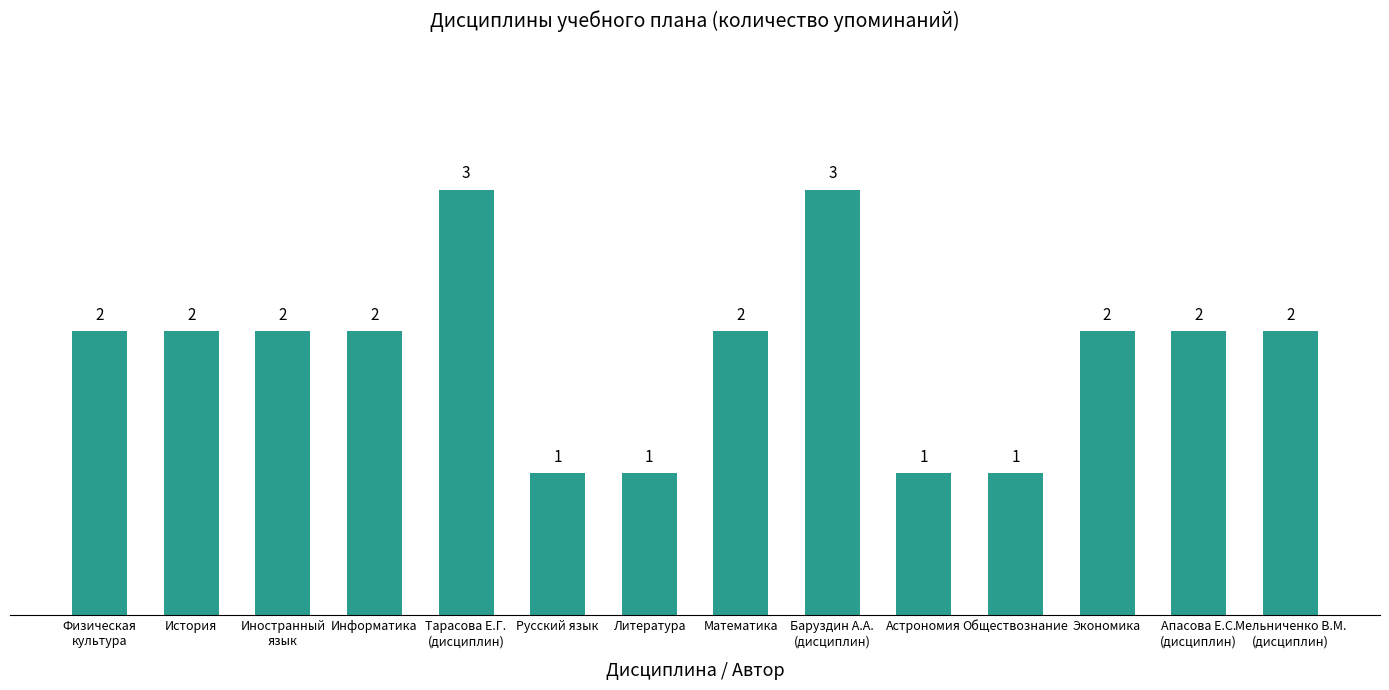

What is the approximate value at Информатика?

2